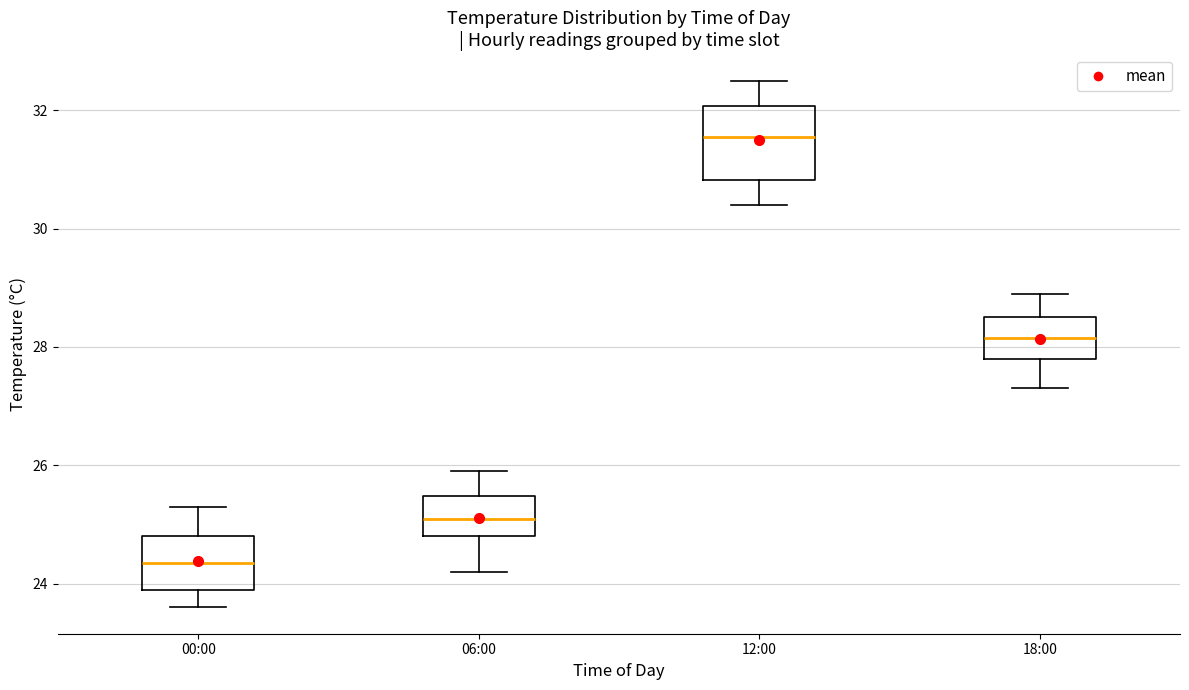

Where does the upper whisker of the box for 00:00 end on the y-axis? The values are not printed on the chart, so give them approximately, as read against the axis.

25.4